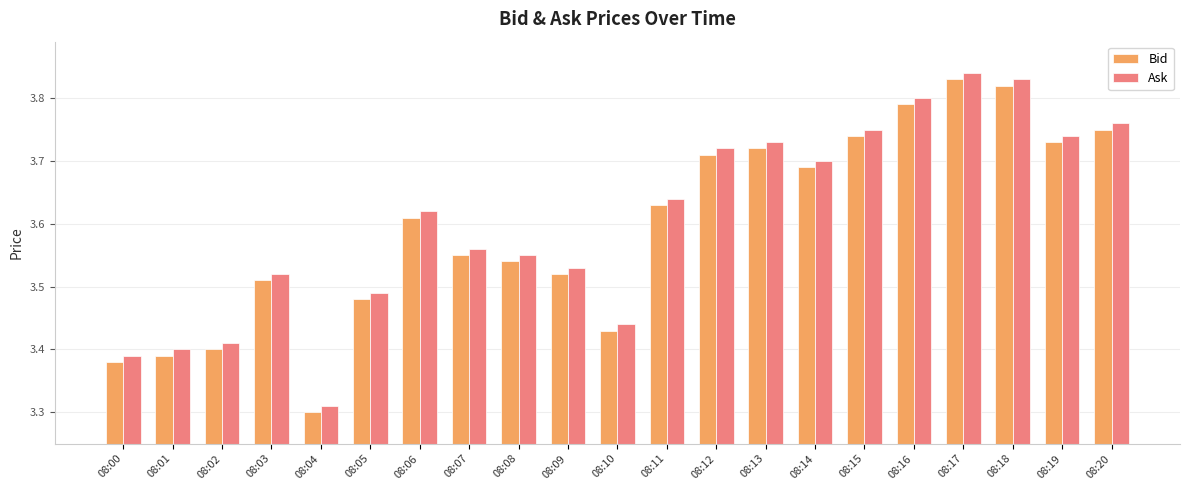

What is the difference between the second highest and minimum values in the Ask series?

0.5